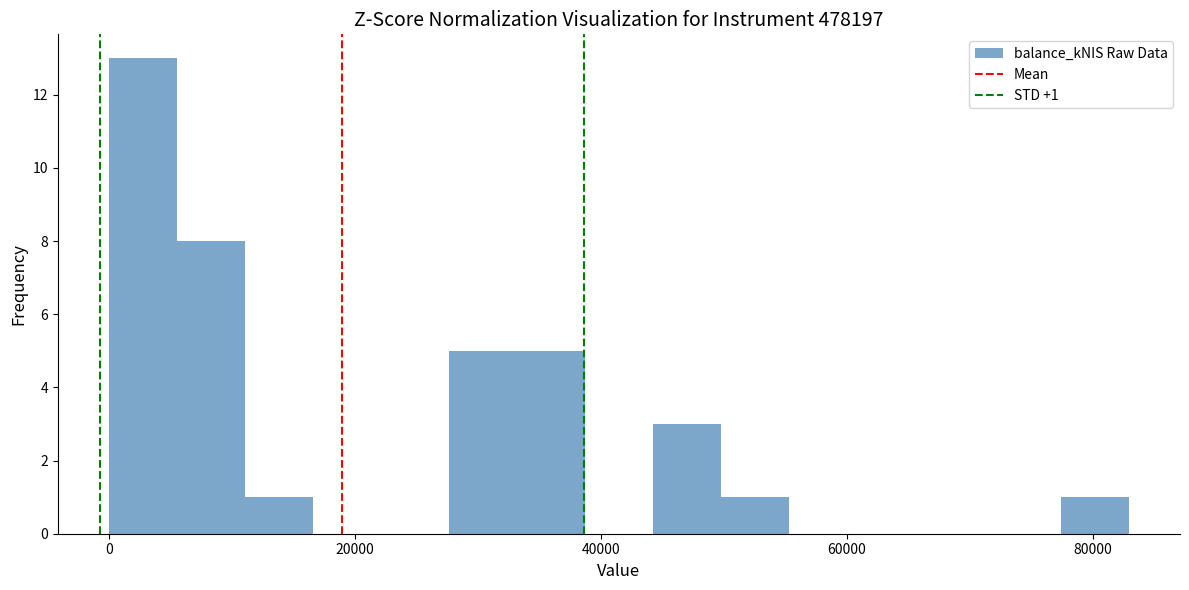

Around what value on the x-axis is the tallest bar? Give the approximate position of its centre, as read against the axis.

2000